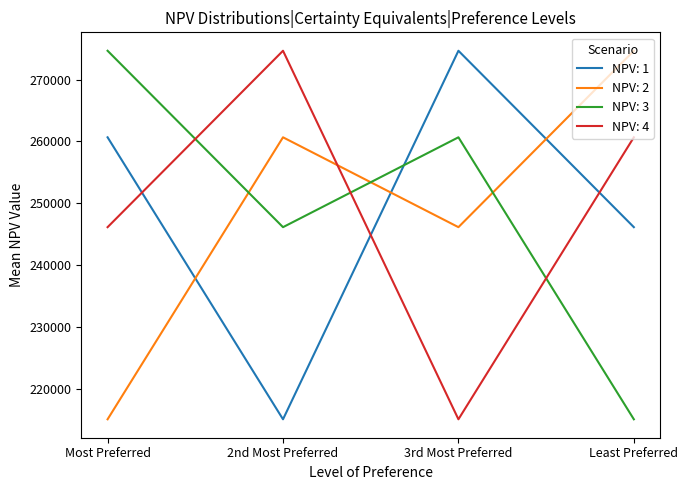

What is the difference between the second highest and second lowest values in the NPV: 1 series?

14512.4